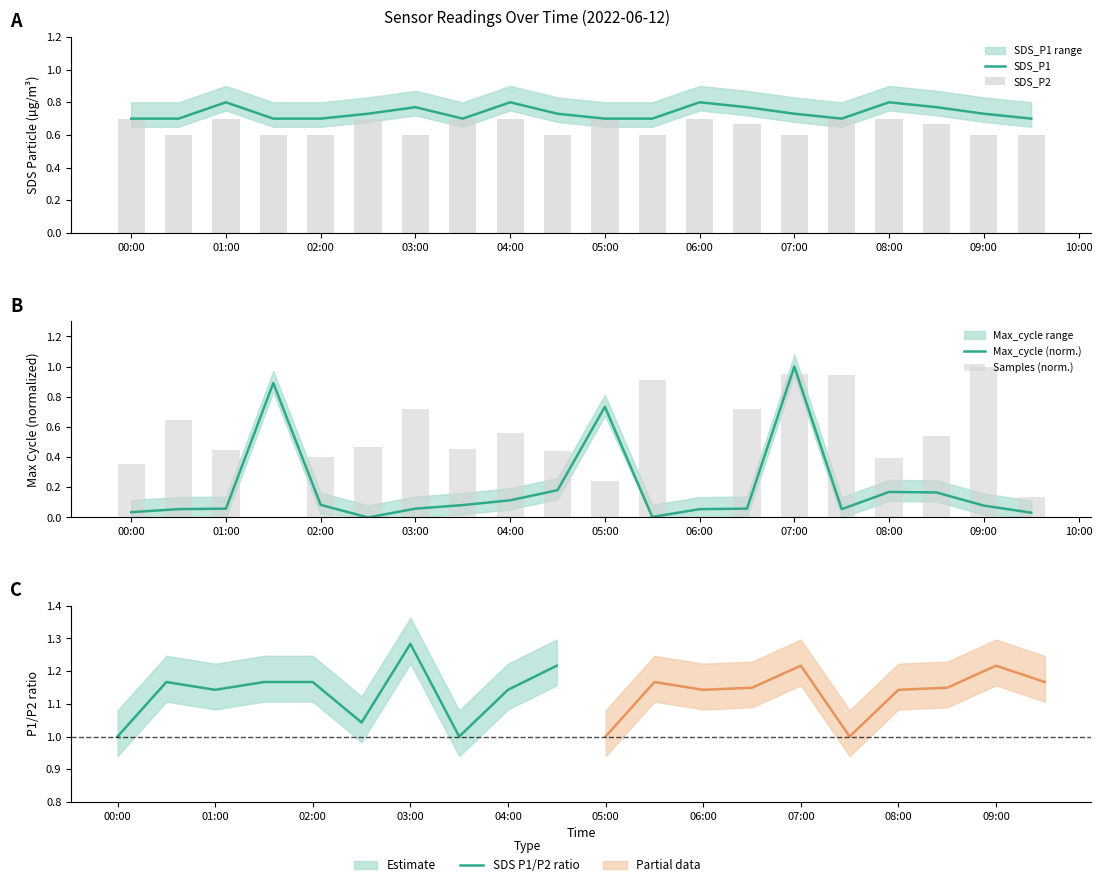

What is the value of the Samples bar at the 20th from the left?

0.1